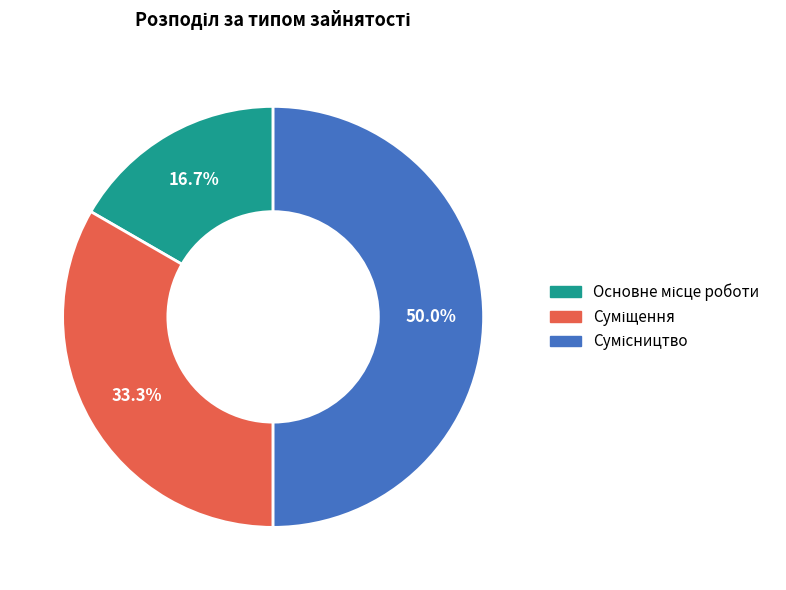

Count the number of slices in the pie.

3